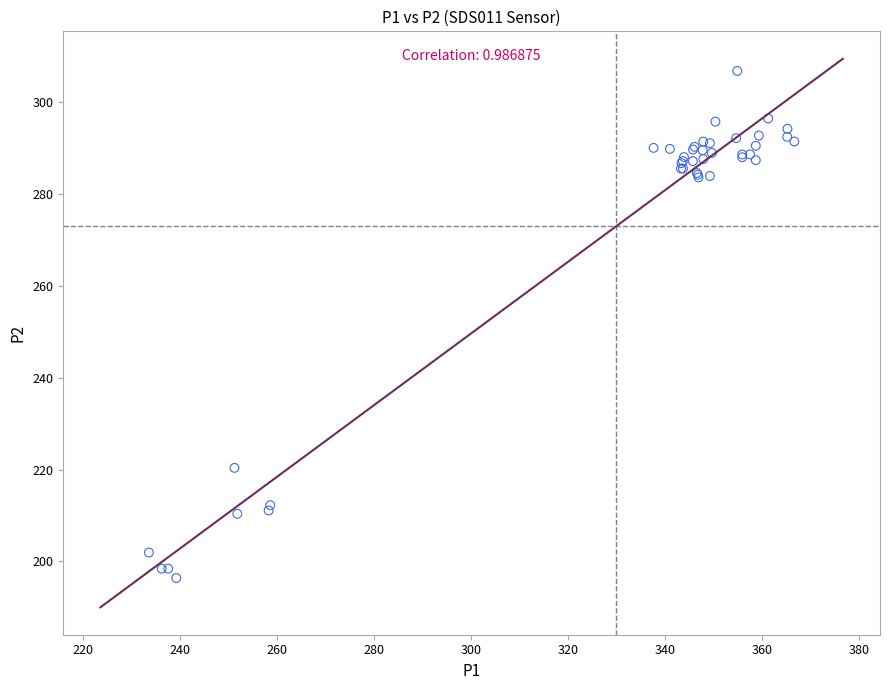

What Y value in the scatter plot is closest to 251?

220.4